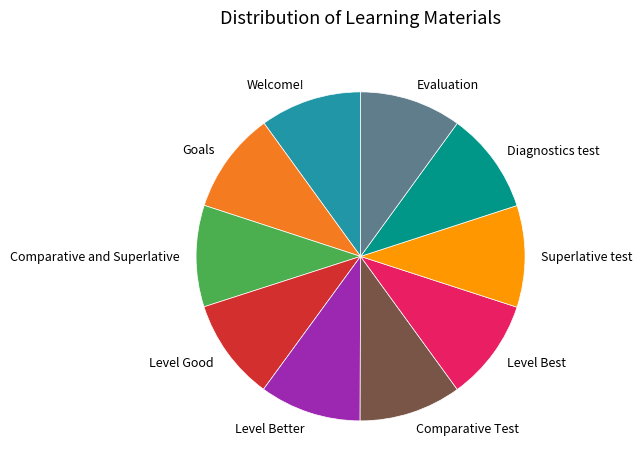

Is the sum of Level Better and Comparative and Superlative greater than half?

No